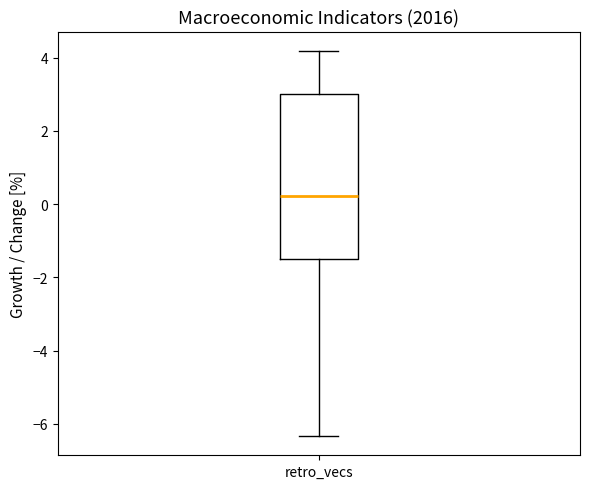

Read this box plot against the y-axis: the position of the median line, the range covered by the box, and the ends of both whiskers. The values are not printed on the chart, so give them approximately, as read against the axis.

median 0.2, box -1.6 to 3.0, whiskers -6.4 to 4.2